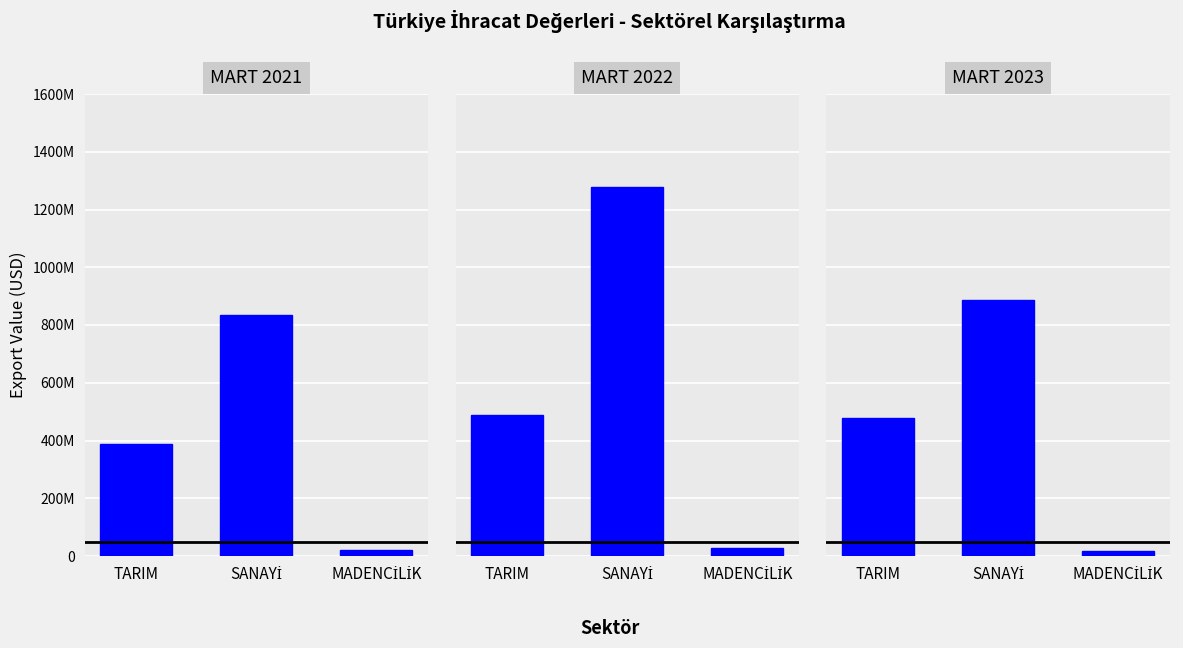

The MART 2023 series shows 858107131.6 at TARIM. True or false?

False